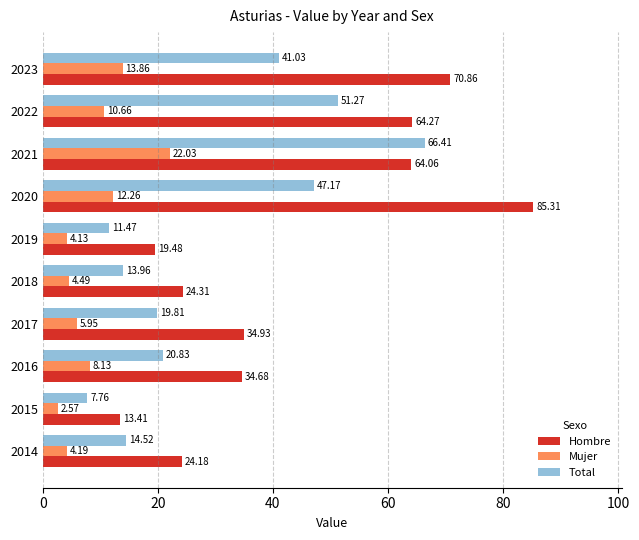

List the series in order of their overall mean, highest first.

Hombre, Total, Mujer